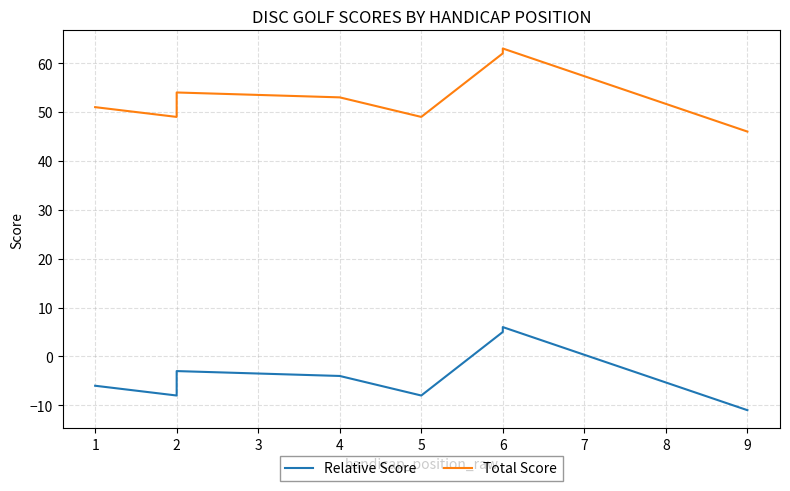

How many data points in Total Score are less than 53?

4